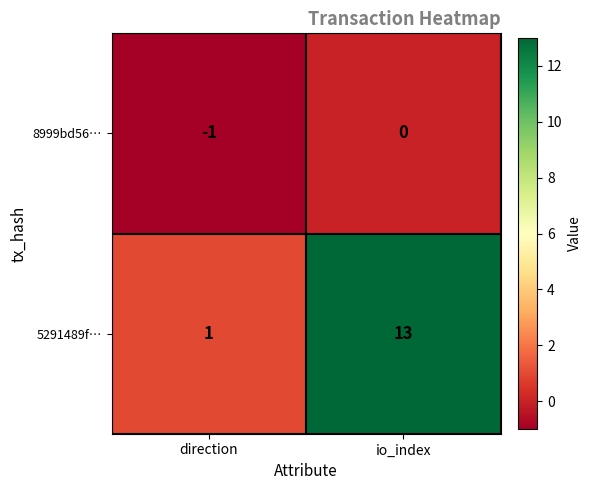

Rank the series by their maximum value, from highest to lowest.

5291489f…, 8999bd56…